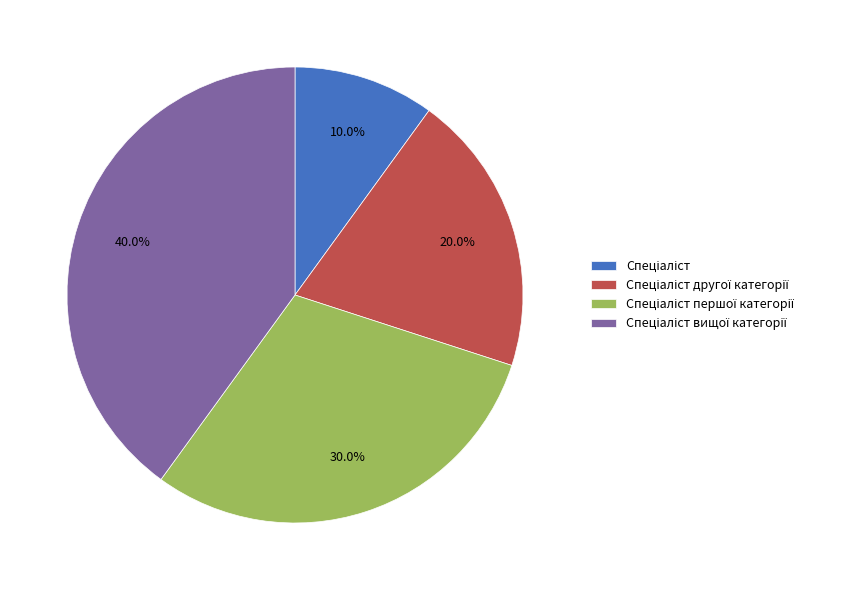

To the nearest percent, what is the average slice percentage?

25%